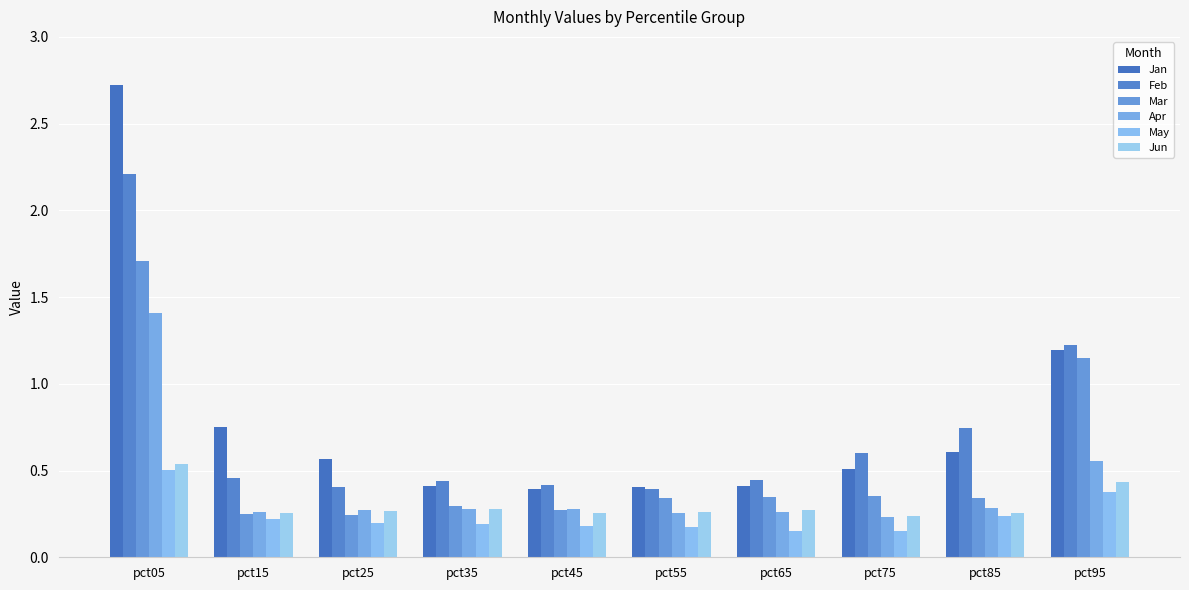

How many bars are there in each group?

6